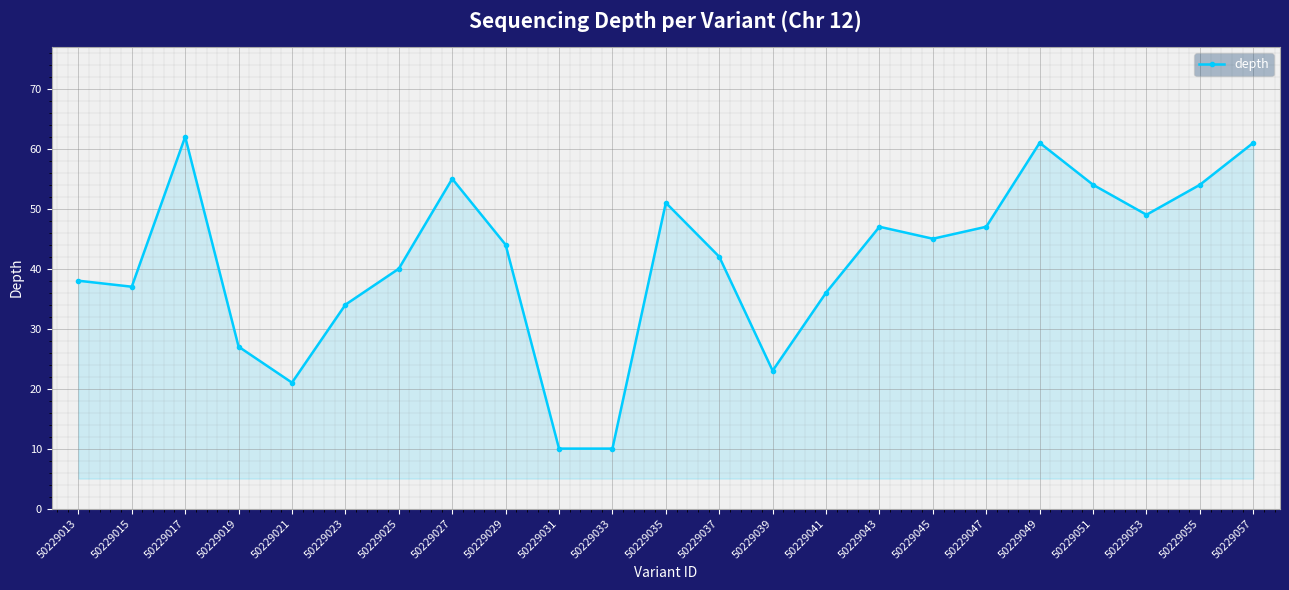

Approximately how many times larger is the value at 50229031 compared to 50229051?

0.2